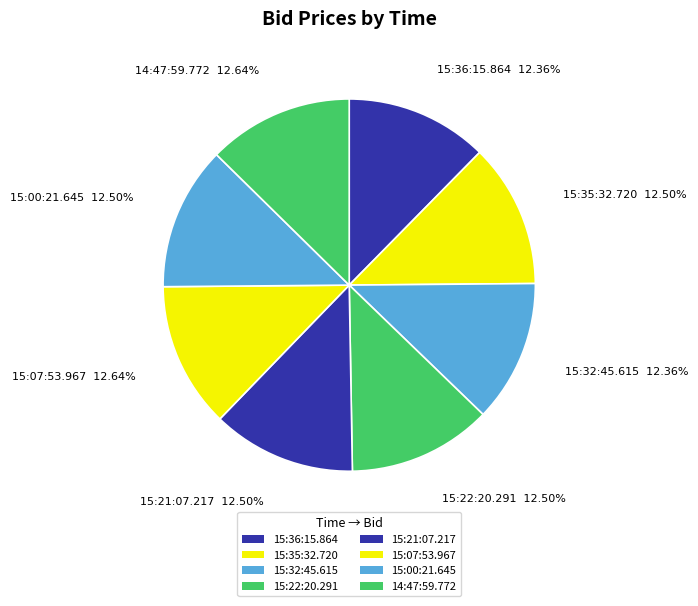

Count the number of slices in the pie.

8